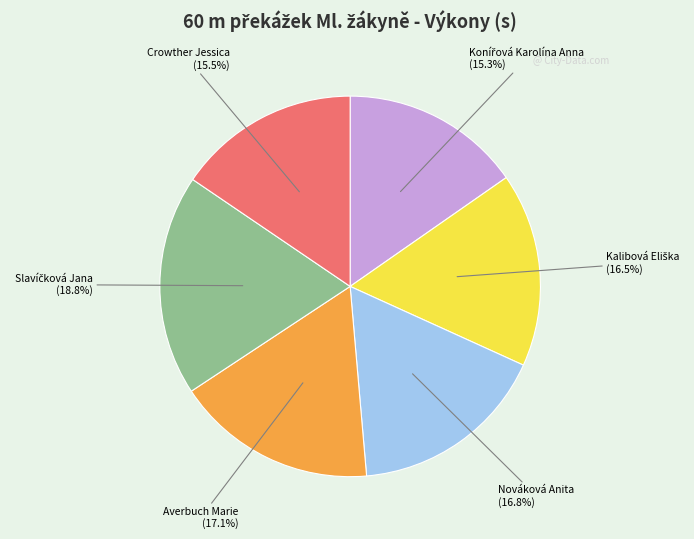

Does any single category account for the majority?

No